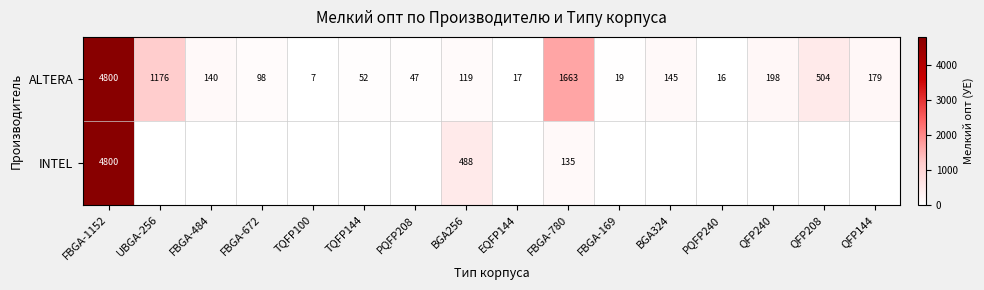

What is the maximum value for ALTERA?

4800